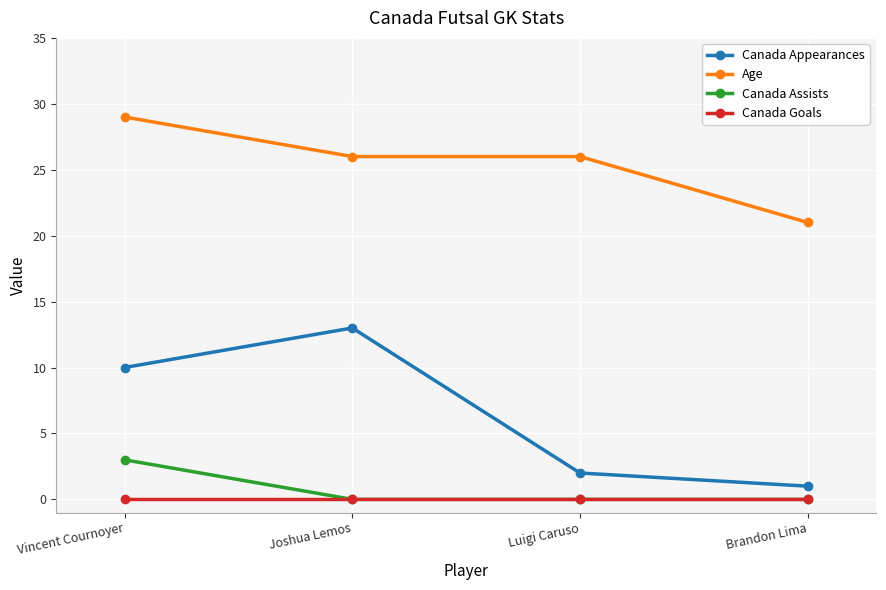

Reading left to right, what are all the values shown in this chart?

Canada Appearances: 10	13	2	1
Age: 29	26	26	21
Canada Assists: 3	0	0	0
Canada Goals: 0	0	0	0